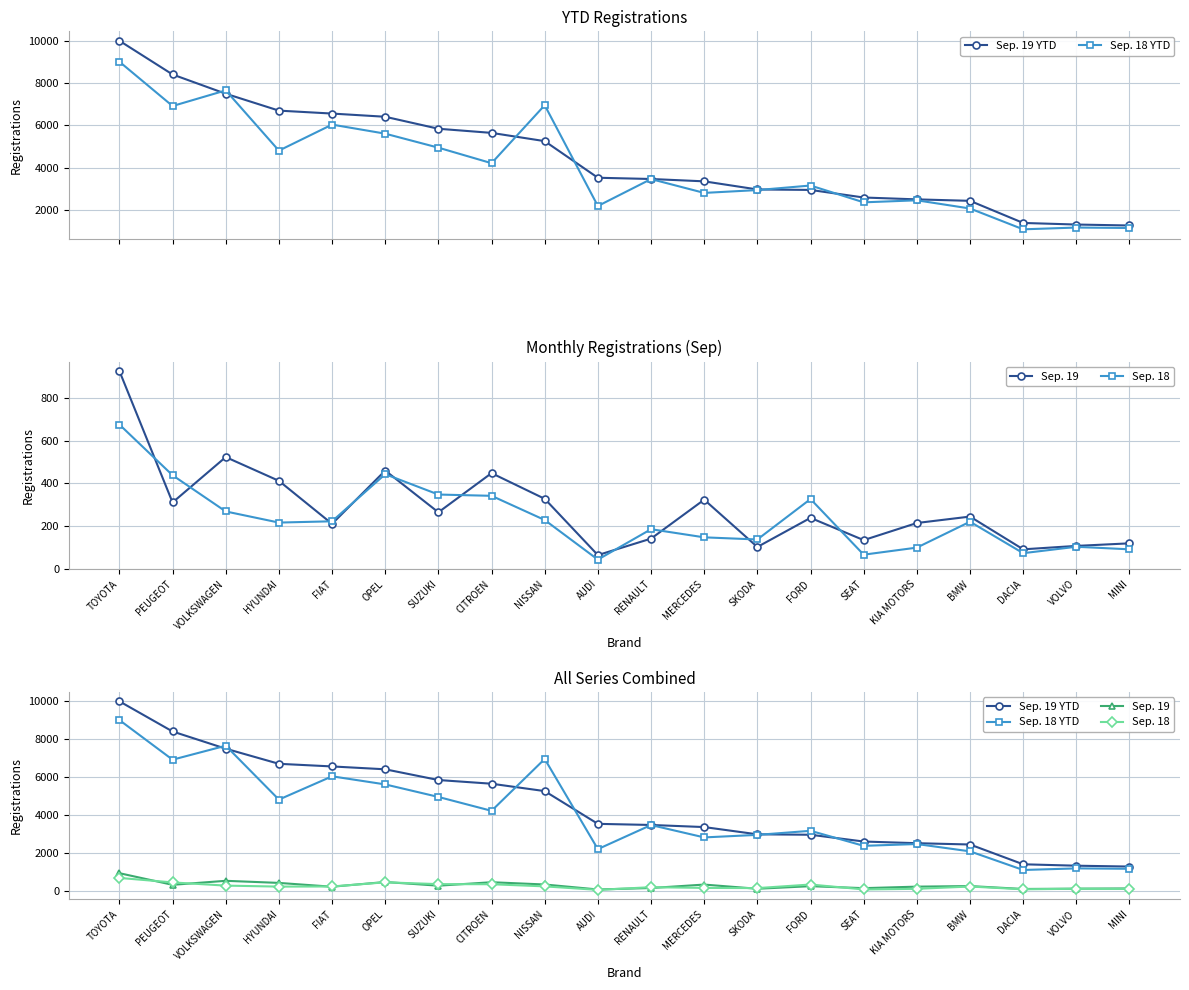

Which series has the widest spread of values?

Sep. 19 YTD